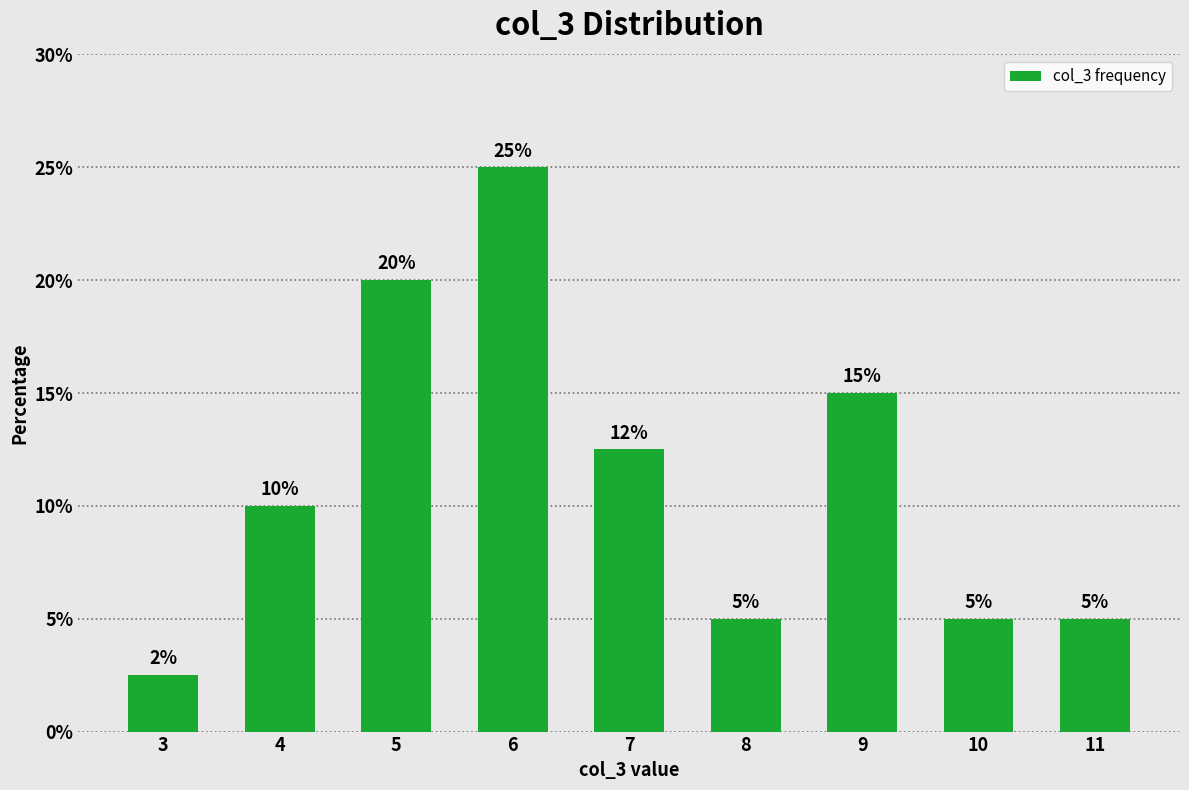

The chart shows a value of 12.5 at 7. True or false?

True